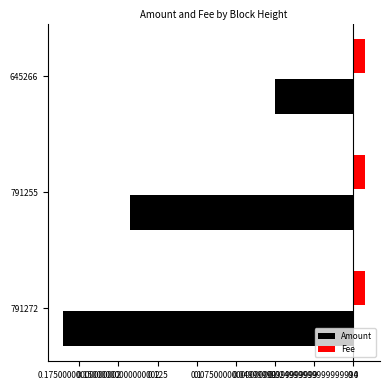

What are all the series names shown in the legend?

Amount, Fee